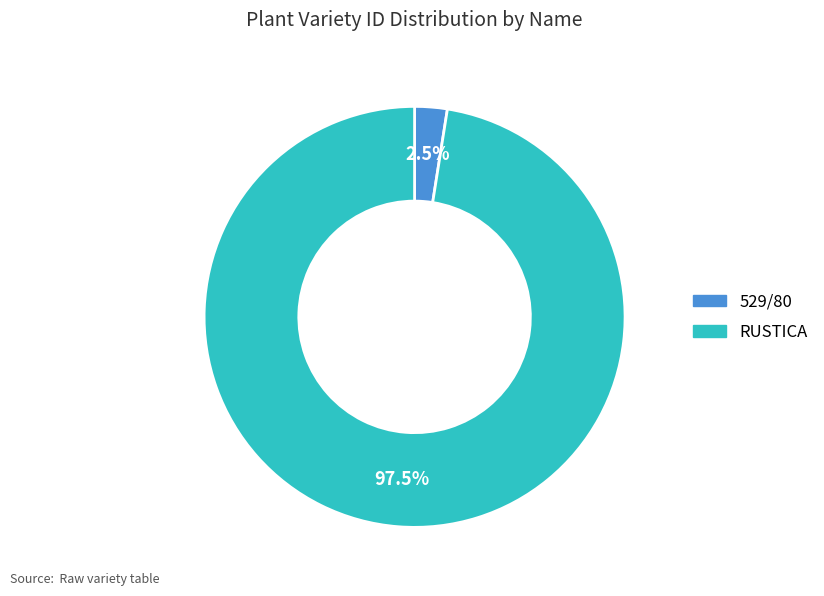

To the nearest percent, what is the average slice percentage?

50%